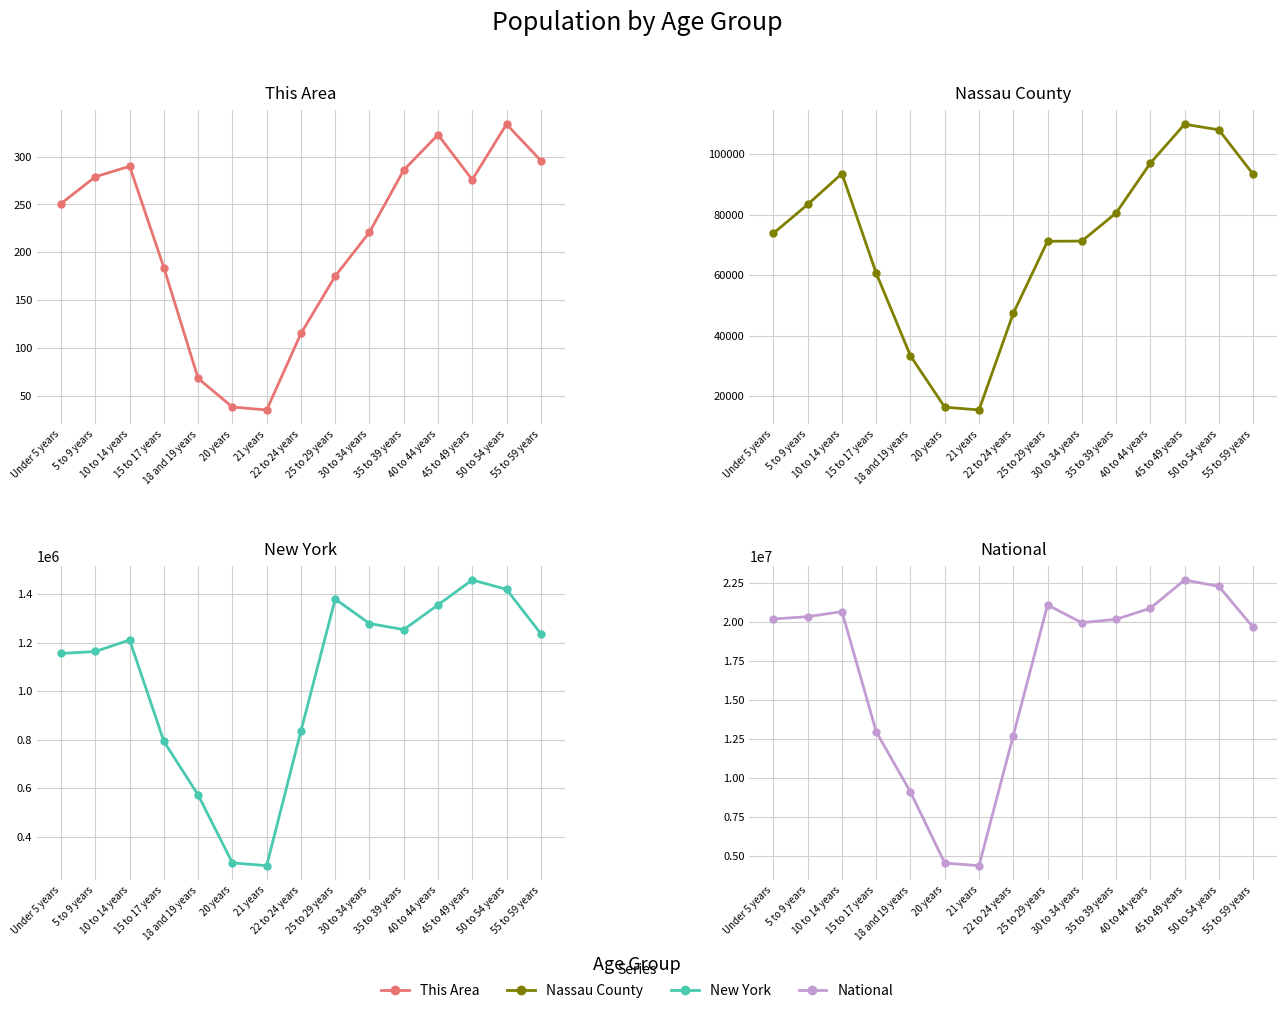

What is the difference between the second highest and minimum values in the This Area series?

288